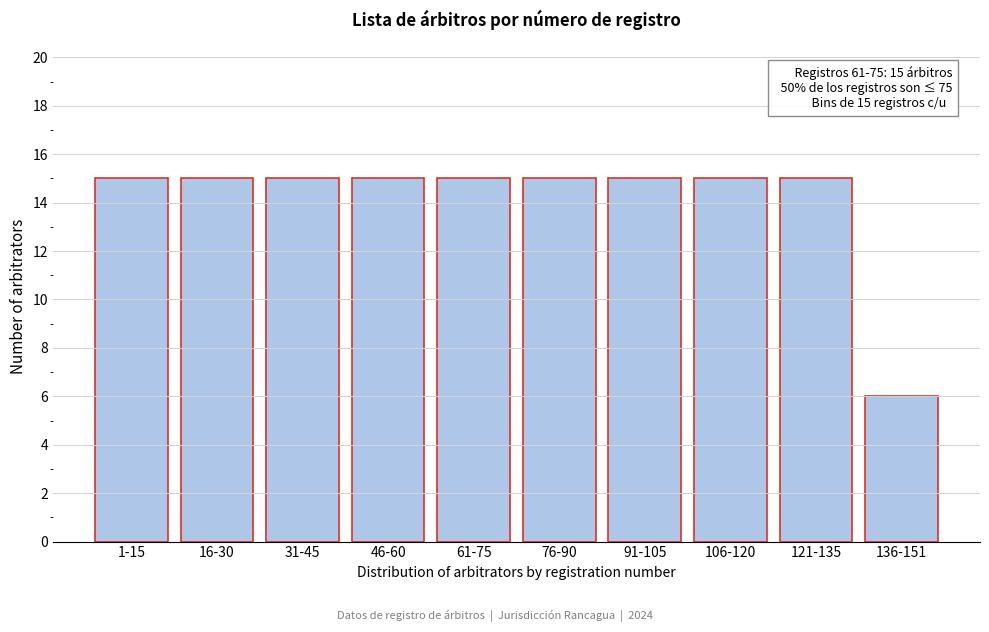

Reading left to right, transcribe all the data shown in this chart.

1-15=15	16-30=15	31-45=15	46-60=15	61-75=15	76-90=15	91-105=15	106-120=15	121-135=15	136-151=6